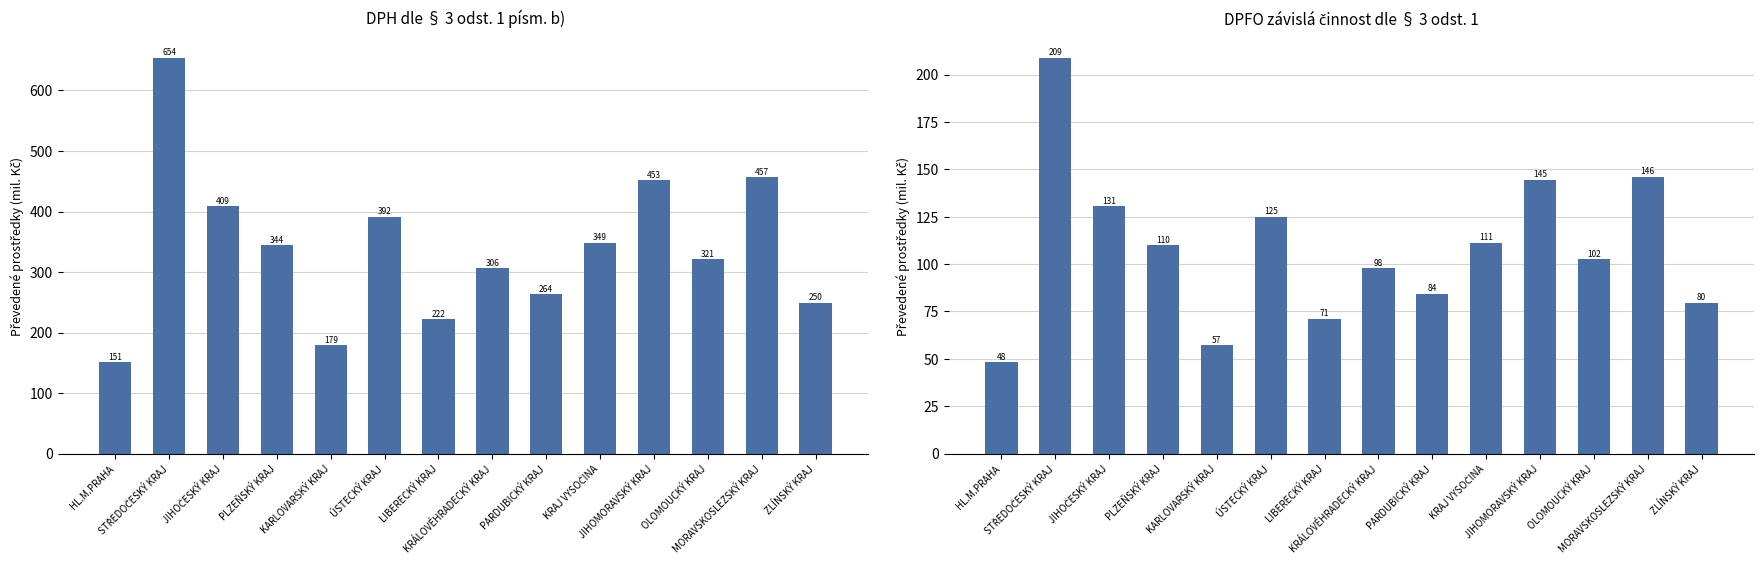

What is the average value of the DPFO závislá činnost series?

108.4